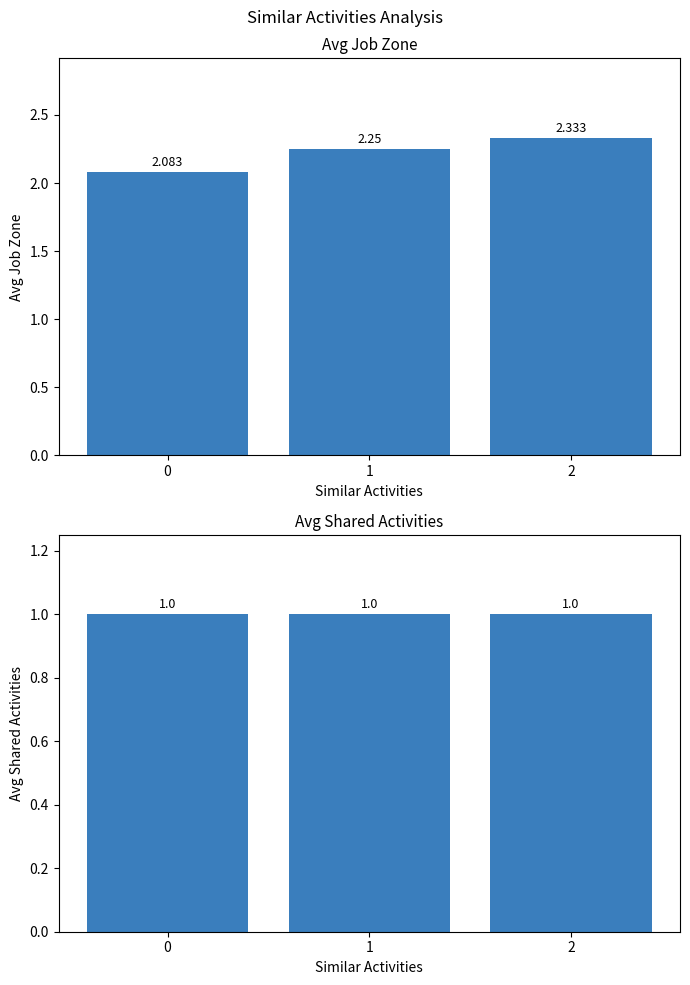

What are all the series names shown in the legend?

Job Zone, Shared Activities